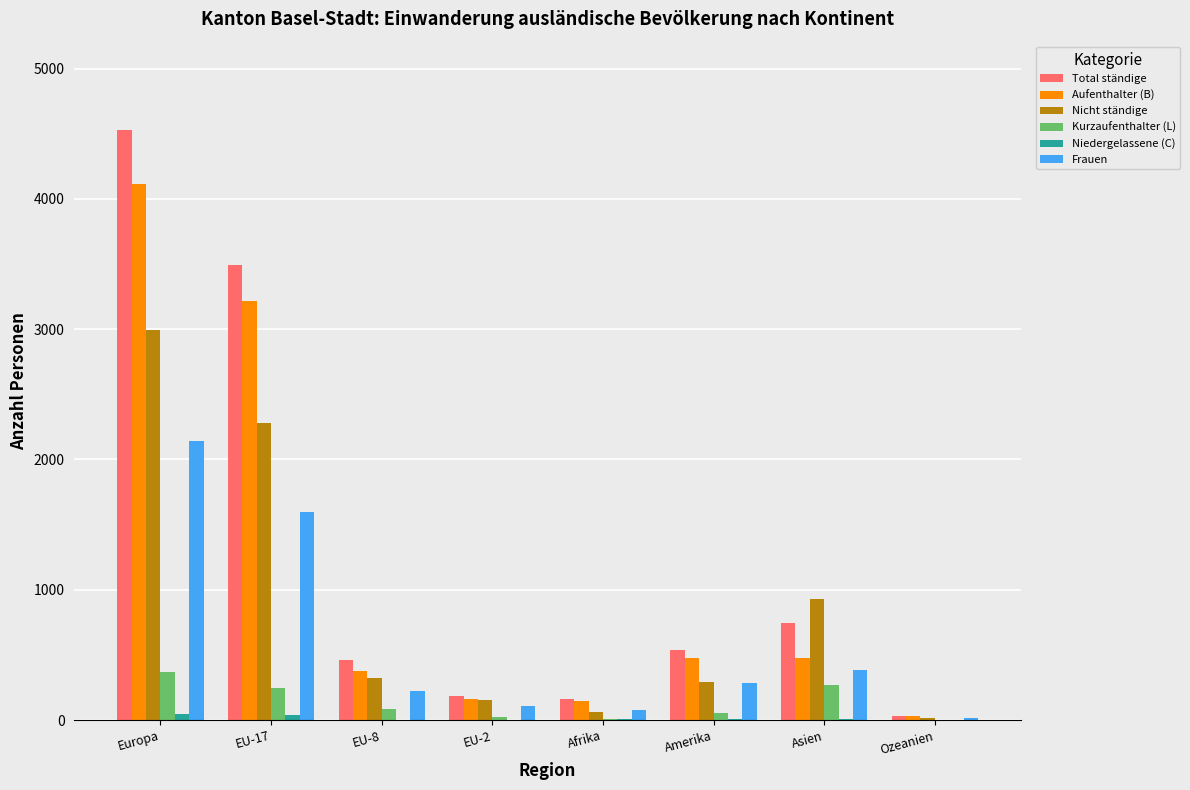

Between Europa and EU-8, which series saw the biggest shift?

Total ständige